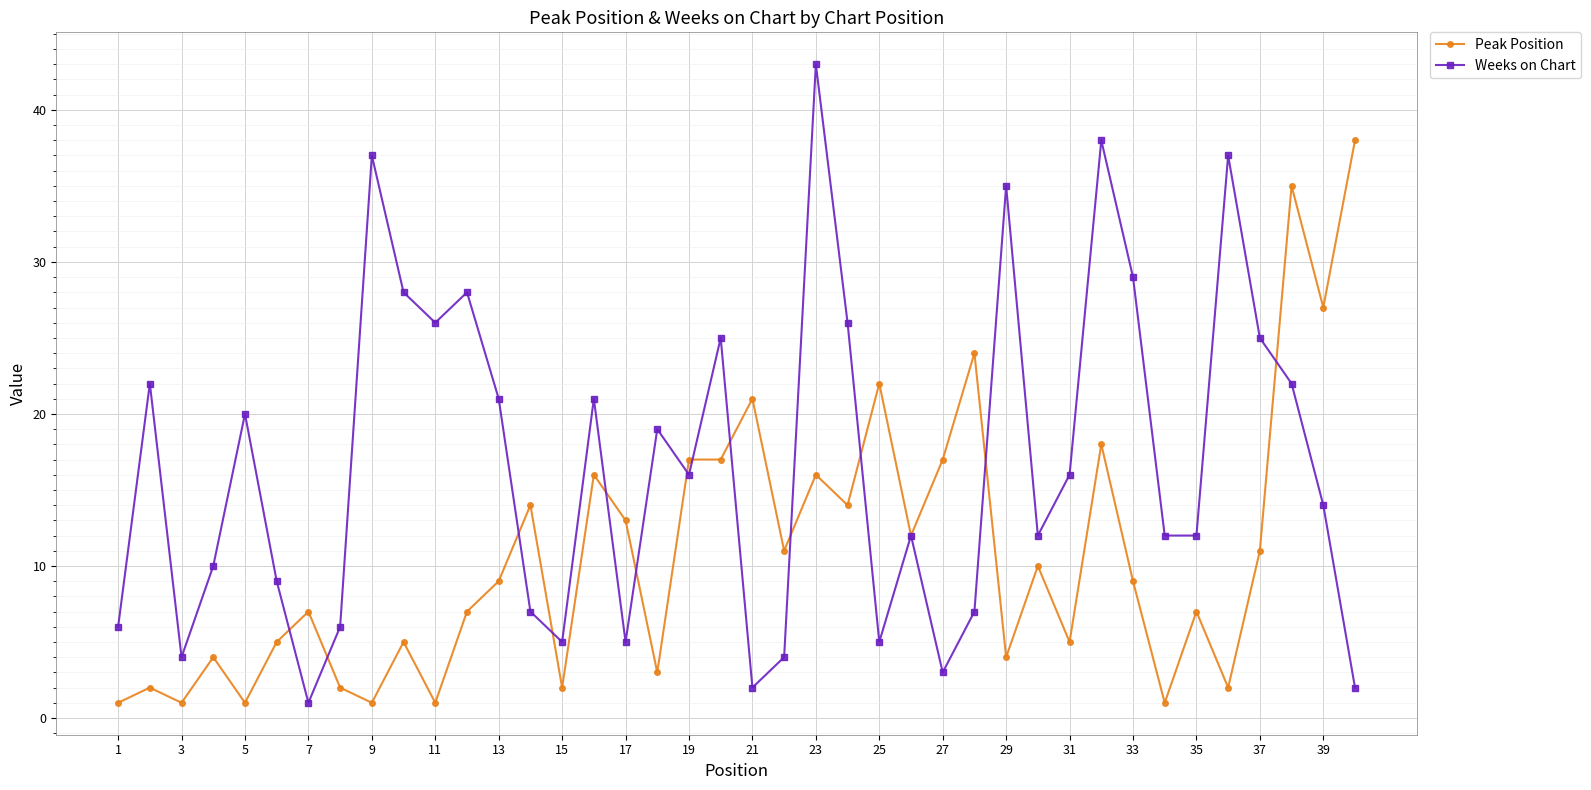

What is the value of the Peak Position point at the 8th from the left?

2